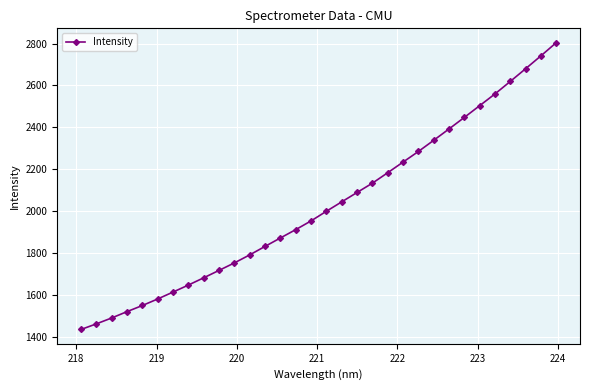

What is the sum of all values?

64850.3